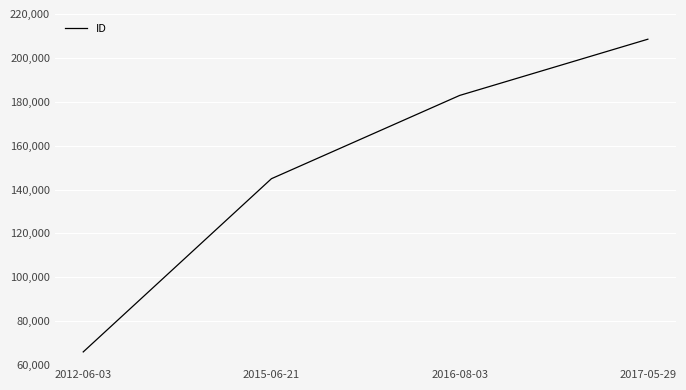

Approximately how many times larger is the value at 2017-05-29 compared to 2016-08-03?

1.1